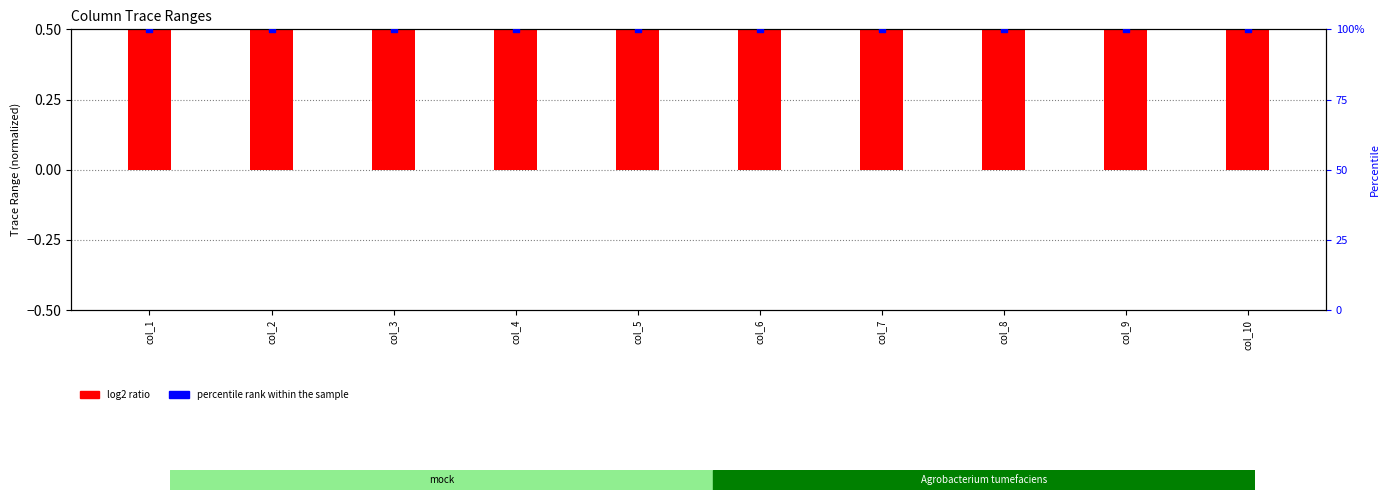

Which series reaches the minimum Y coordinate?

log2 ratio